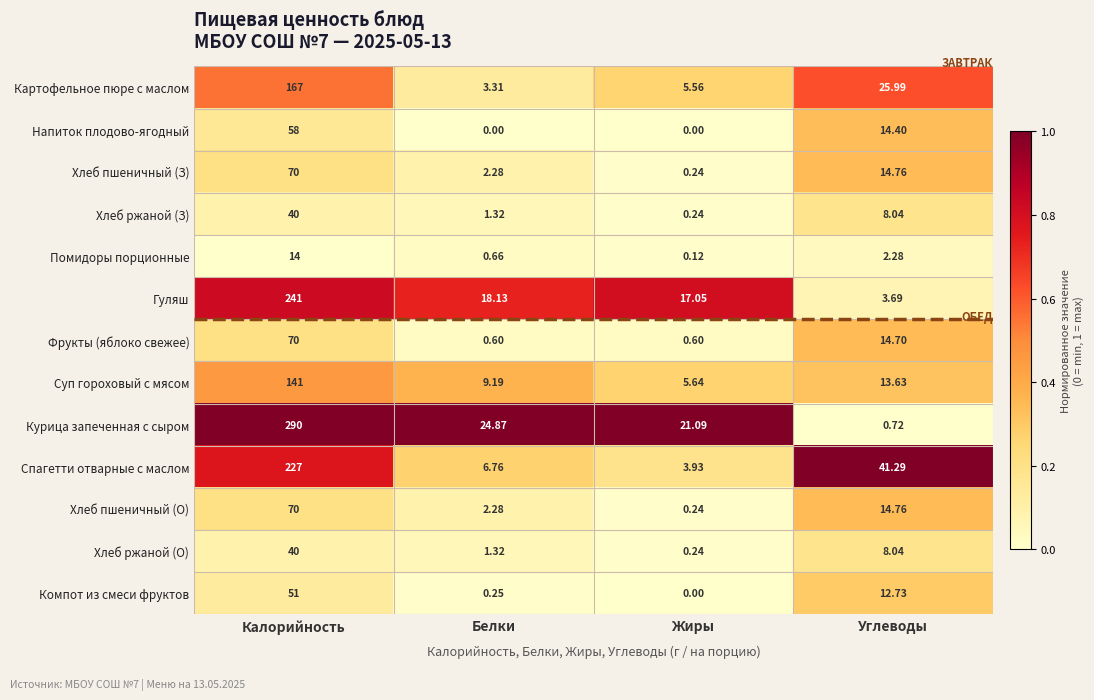

Which series has the largest total across all categories?

Курица запеченная с сыром